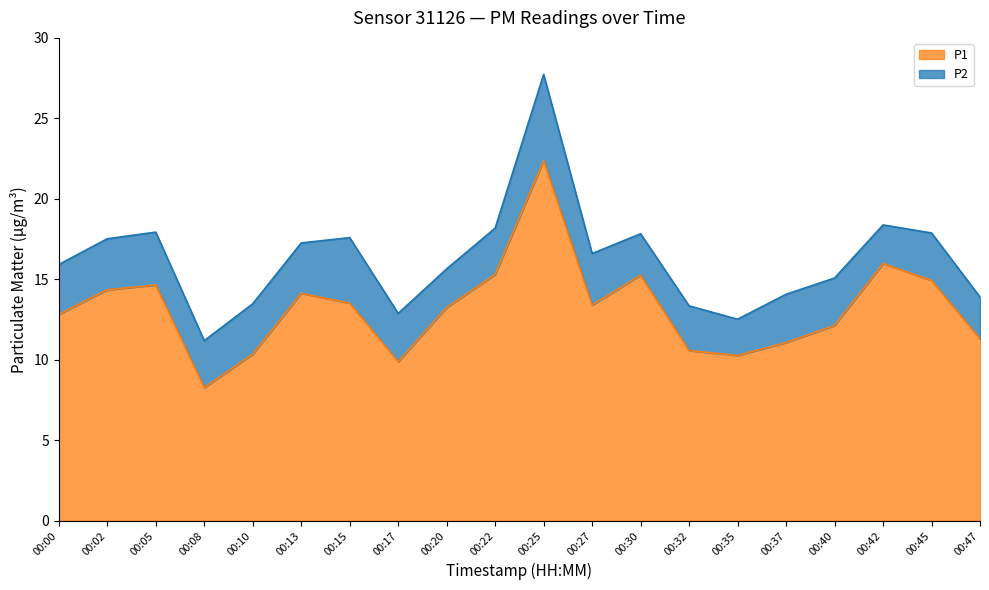

Does the chart display data point markers on the line(s)?

No